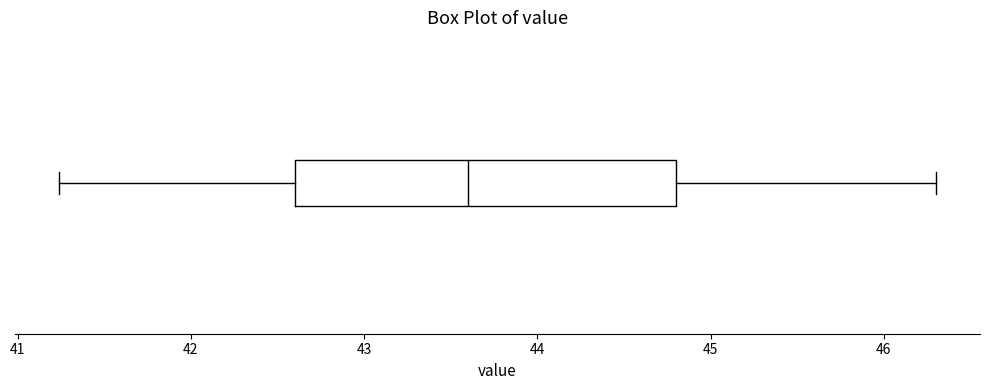

Transcribe this box plot: give where the median line is, the range the box spans, and where the two whiskers end, as read against the x-axis. The values are not printed on the chart, so give them approximately, as read against the axis.

median 43.6, box 42.6 to 44.8, whiskers 41.2 to 46.3